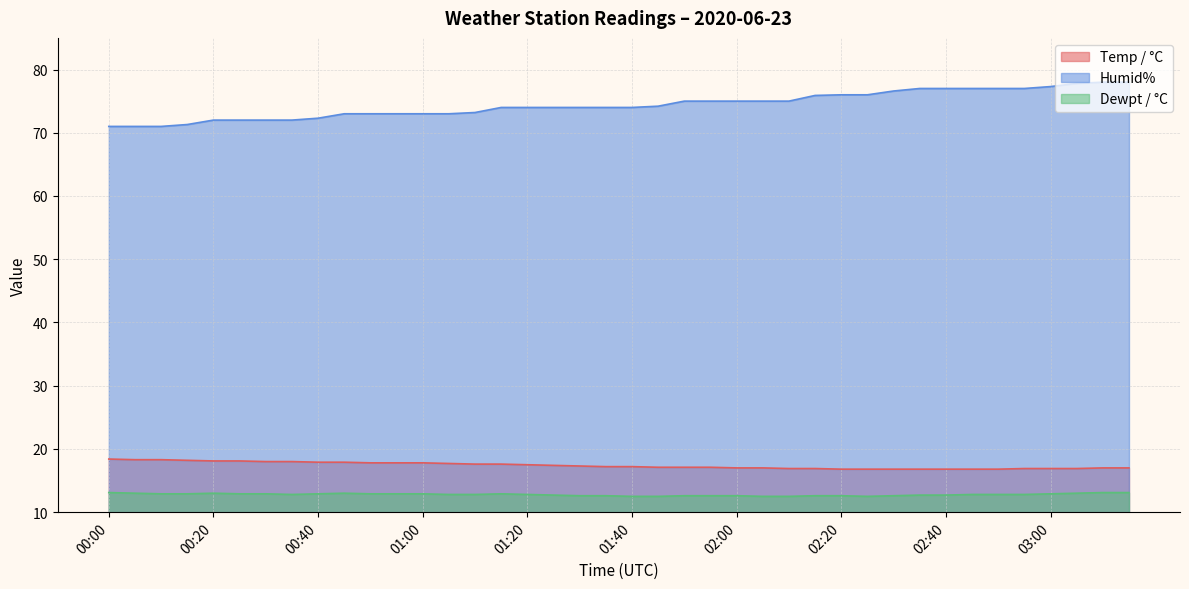

Rank the categories by Dewpt / °C value from lowest to highest.

01:40, 01:45, 02:05, 02:10, 02:25, 01:30, 01:35, 01:50, 01:55, 02:00, 02:15, 02:20, 02:30, 01:25, 02:35, 02:40, 00:35, 01:05, 01:10, 01:20, 02:45, 02:50, 02:55, 00:10, 00:15, 00:25, 00:30, 00:40, 00:50, 00:55, 01:00, 01:15, 03:00, 00:05, 00:20, 00:45, 03:05, 00:00, 03:10, 03:15